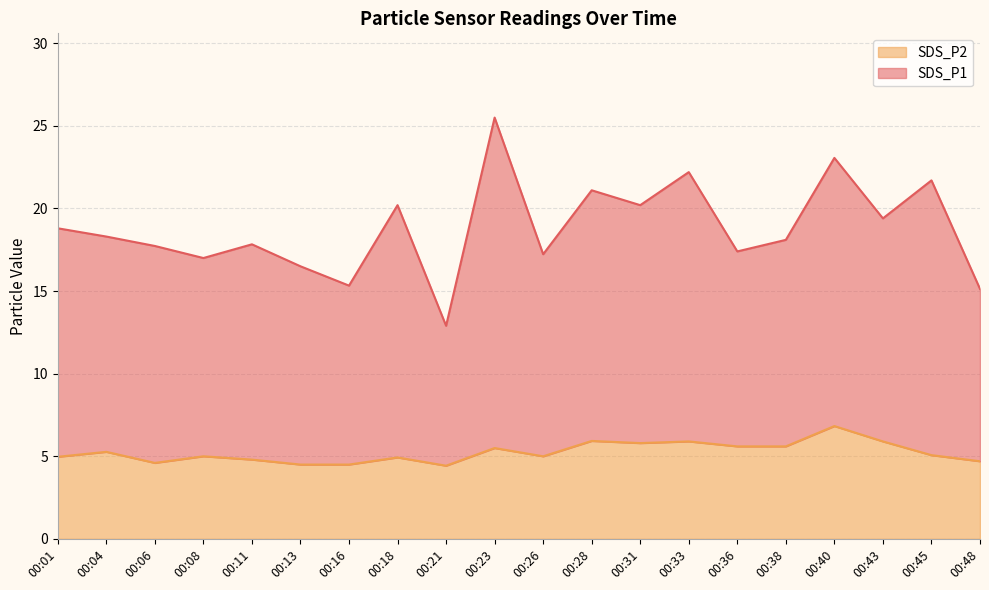

What is the total value across all series at 00:28?

21.1